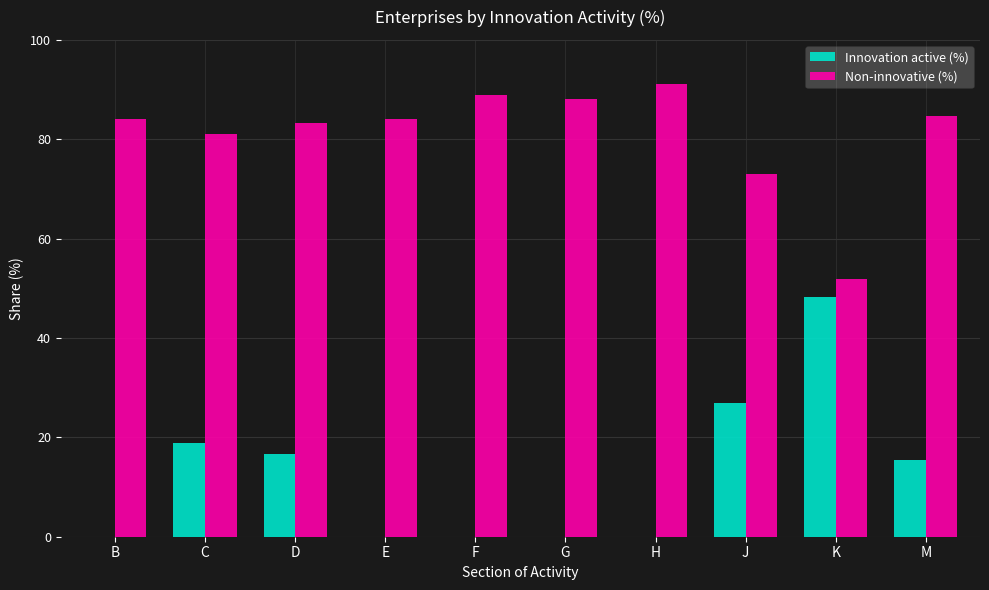

At which category does the chart reach its peak across all series?

H